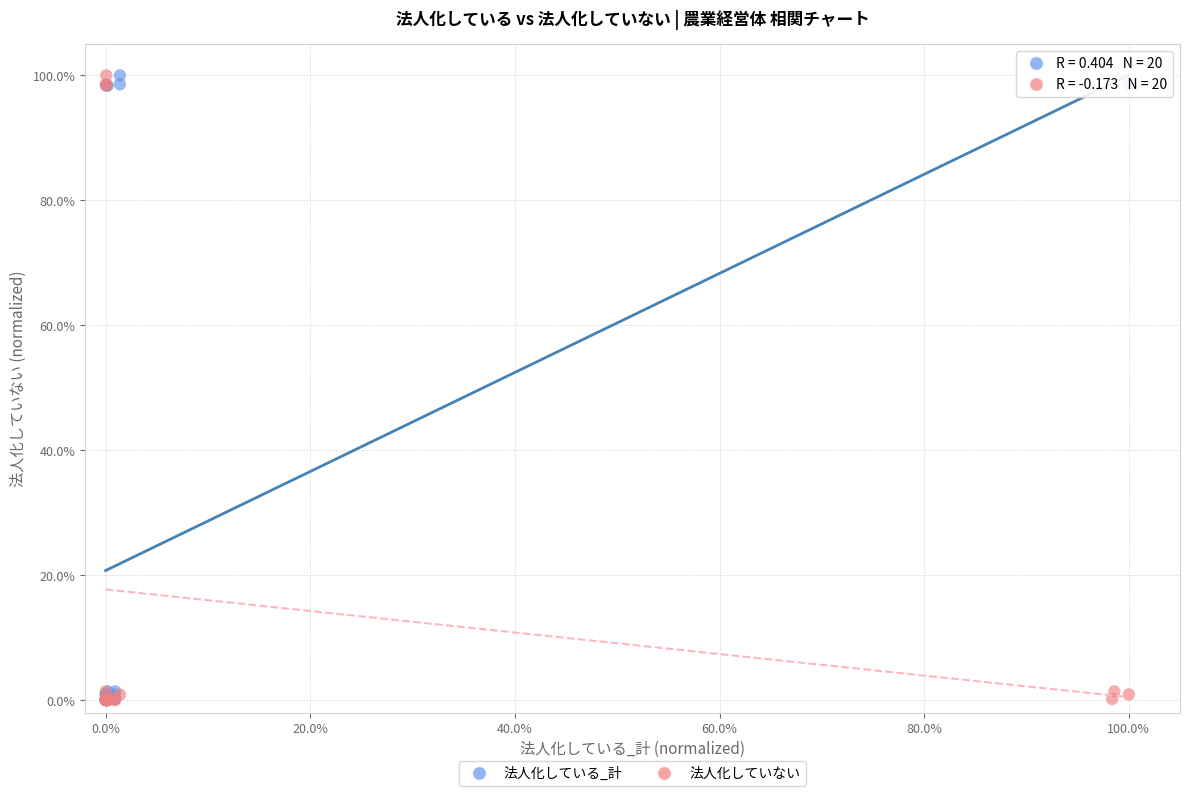

What are all the series names shown in the legend?

法人化している_計, 法人化していない